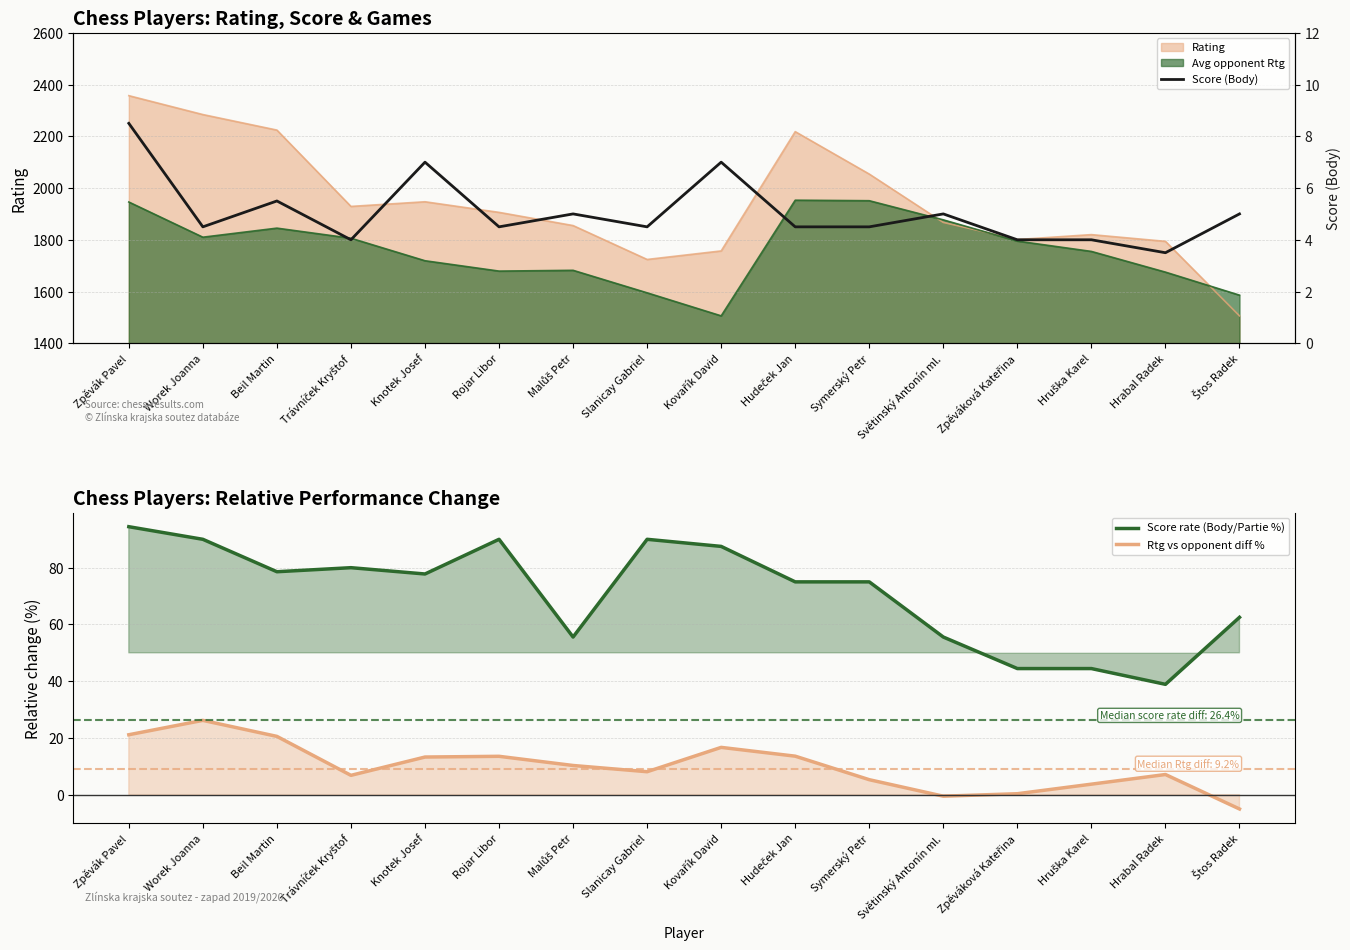

At how many categories does at least one series exceed 69?

10